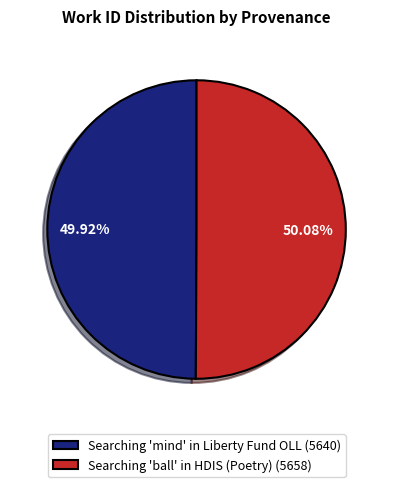

To the nearest percent, what portion does Searching 'ball' in HDIS (Poetry) represent?

50%